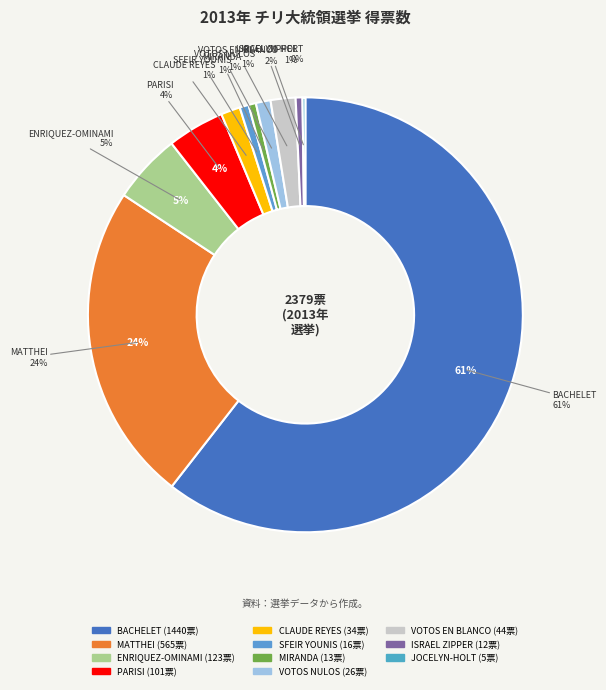

Count the number of slices in the pie.

11